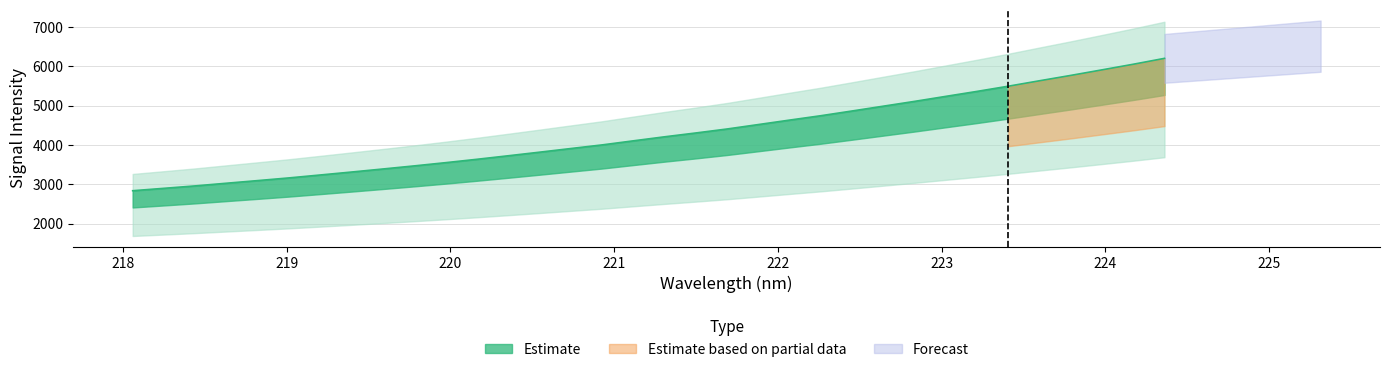

True or false: there are more than 2 points higher than both neighbors.

False